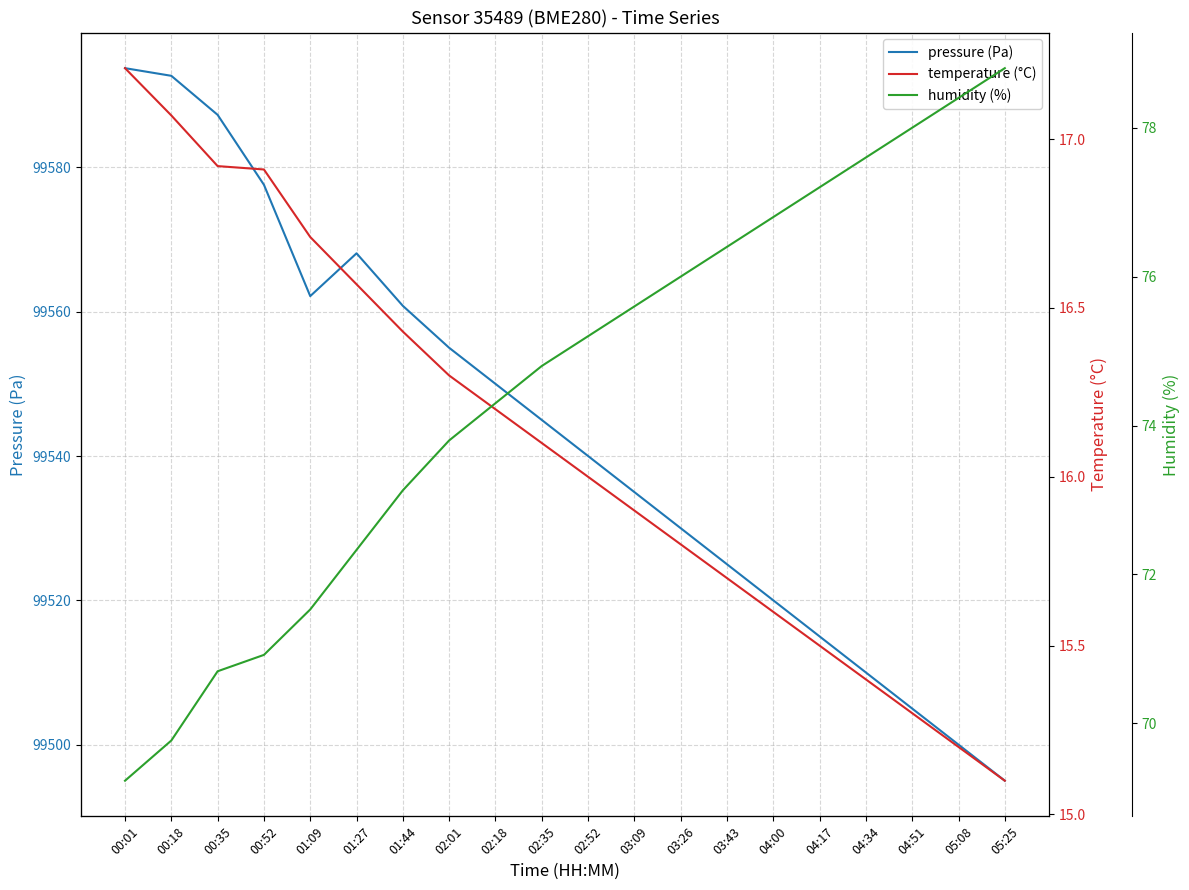

Reading right to left, list all the values displayed in this chart.

pressure (Pa): 99495.0	99500.0	99505.0	99510.0	99515.0	99520.0	99525.0	99530.0	99535.0	99540.0	99545.0	99550.0	99555.0	99560.8	99568.1	99562.2	99577.6	99587.3	99592.7	99593.8
temperature (°C): 15.1	15.2	15.3	15.4	15.5	15.6	15.7	15.8	15.9	16.0	16.1	16.2	16.3	16.4	16.6	16.7	16.9	16.9	17.1	17.2
humidity (%): 78.8	78.4	78.0	77.6	77.2	76.8	76.4	76.0	75.6	75.2	74.8	74.3	73.8	73.1	72.3	71.5	70.9	70.7	69.8	69.2